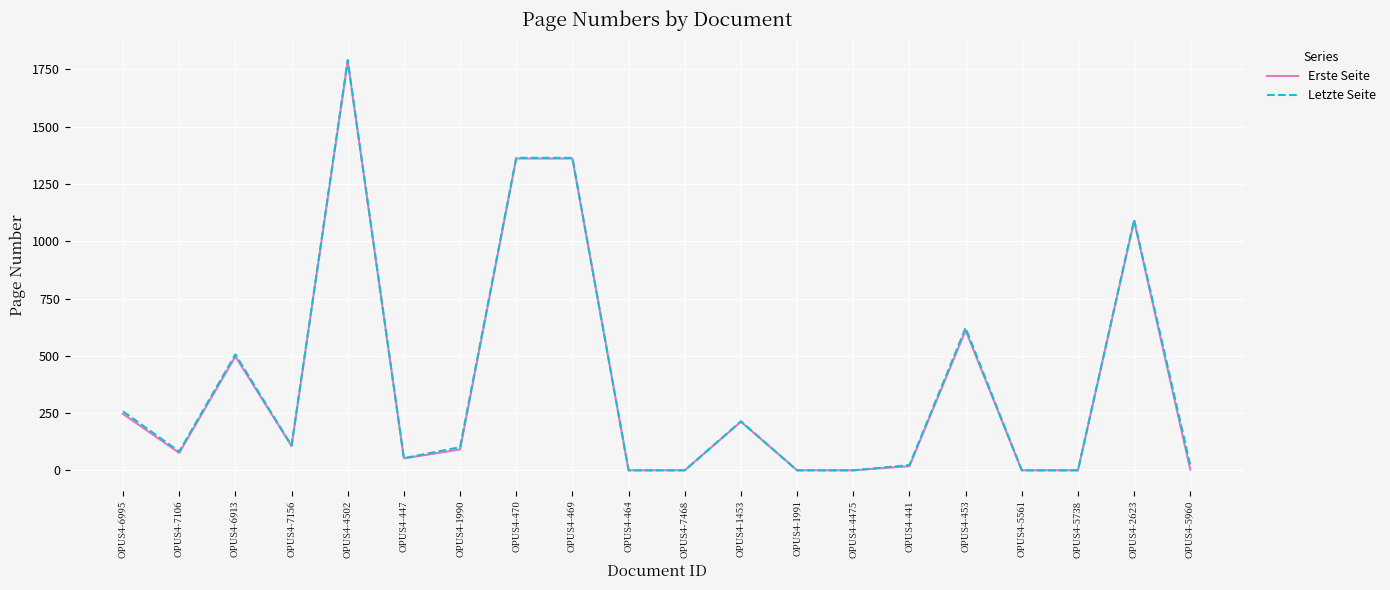

How many lines are shown in the chart?

2